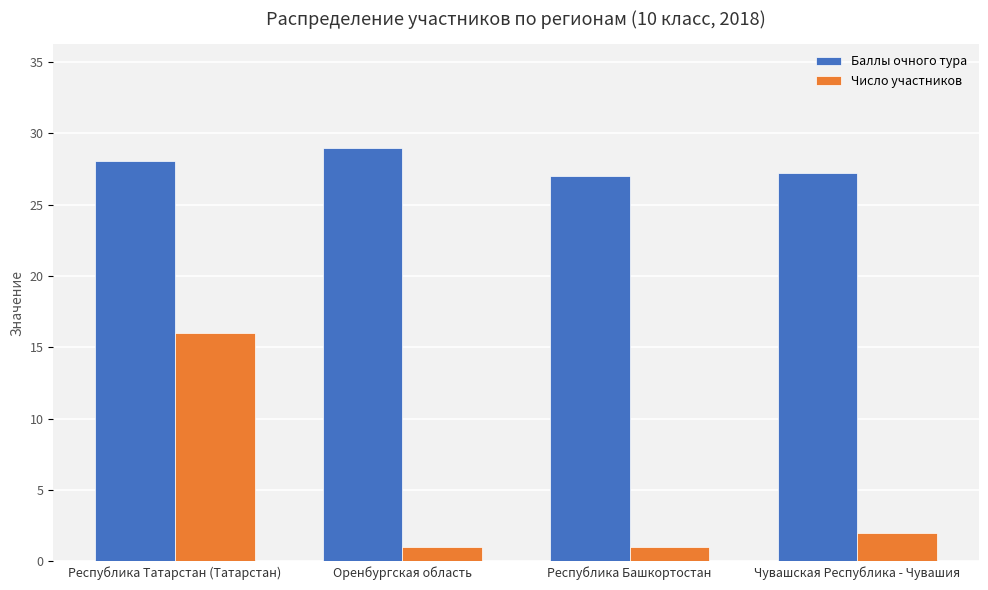

Rank the series at Республика Татарстан (Татарстан) from highest to lowest value.

Баллы очного тура, Число участников